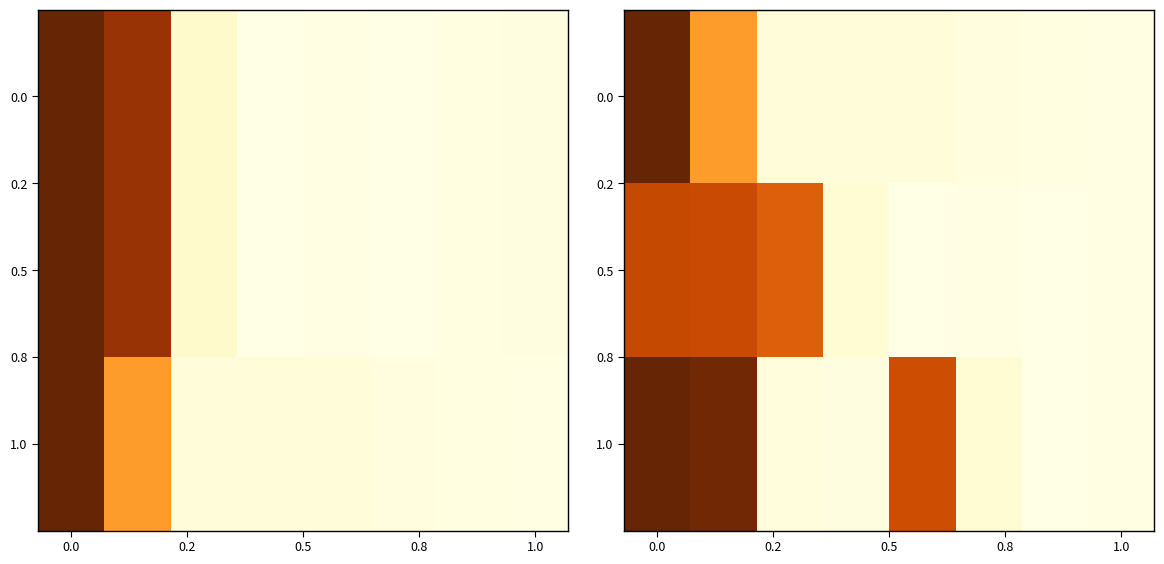

How many data points in 0.5 are above 243867?

3